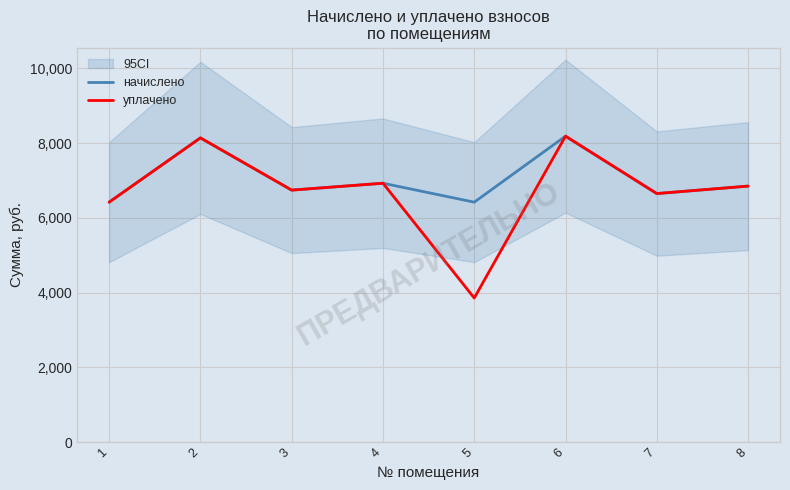

What is the sum of all начислено values?

56340.2